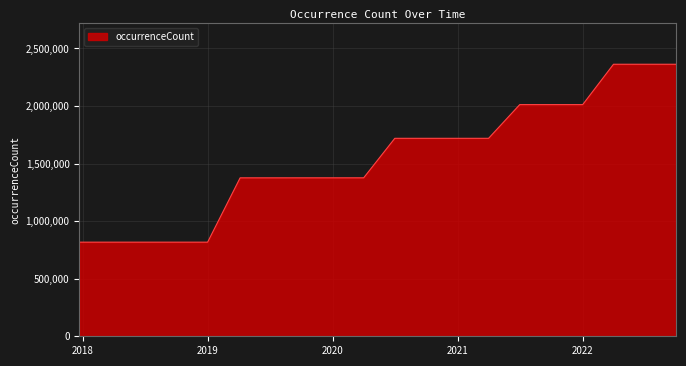

What is the difference between the maximum and minimum values?

1544860